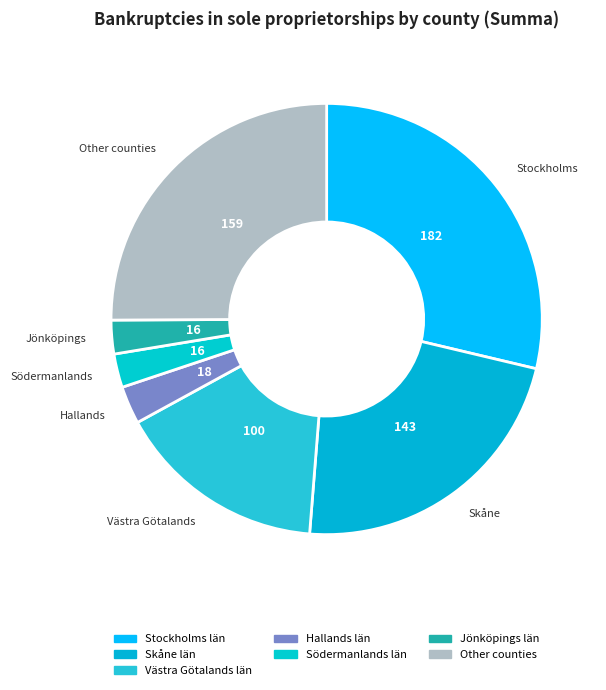

How many segments does this pie chart have?

7